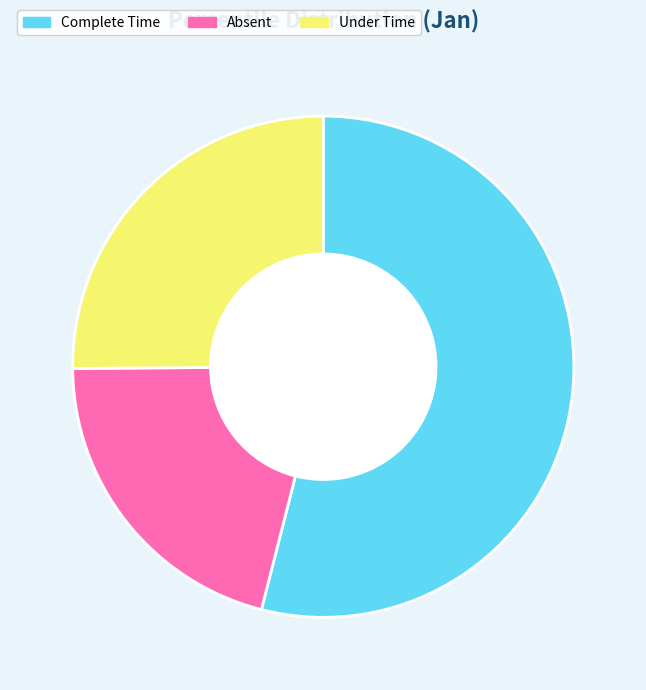

What is the largest slice in the pie chart?

Complete Time